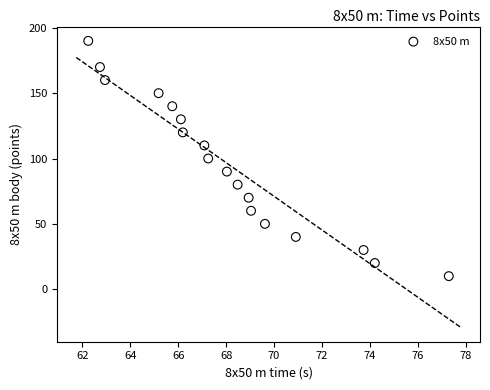

What is the range of Y values (max minus min)?

180